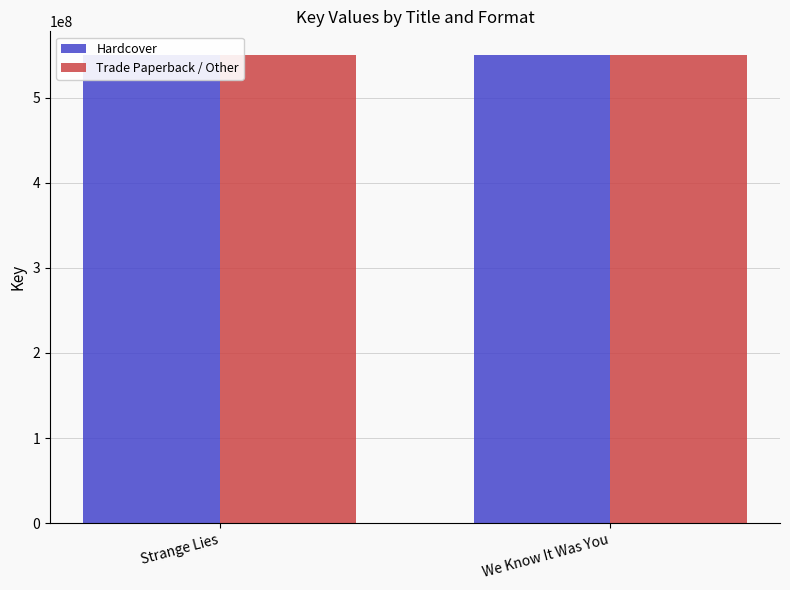

What is the lowest value of the Hardcover series?

550397864